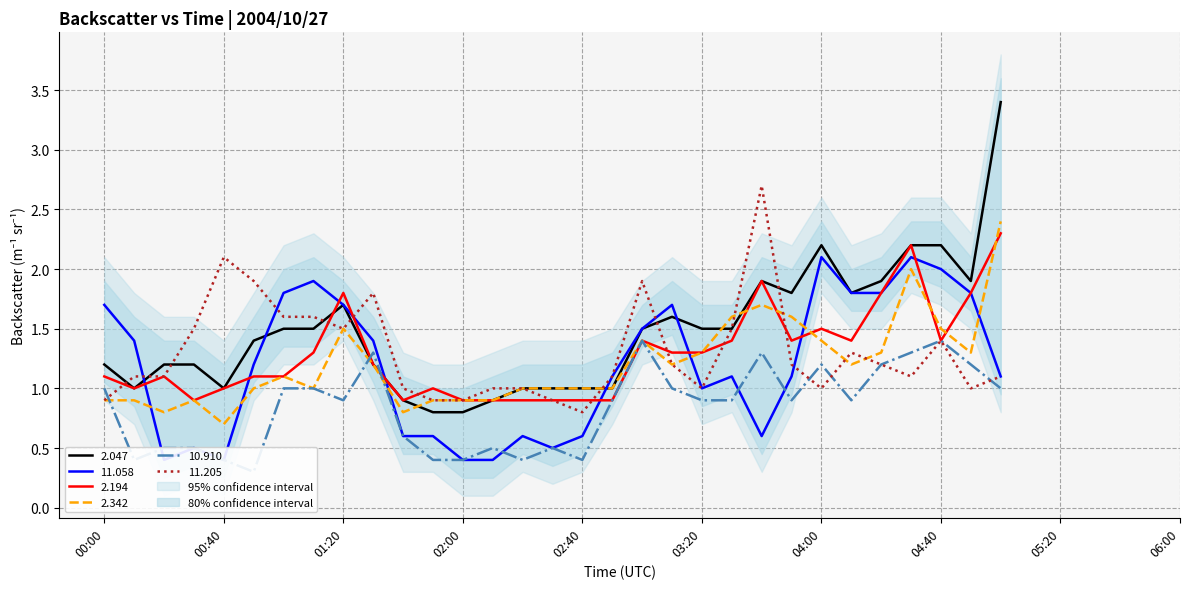

How many values in the 2.194 series exceed 1?

20